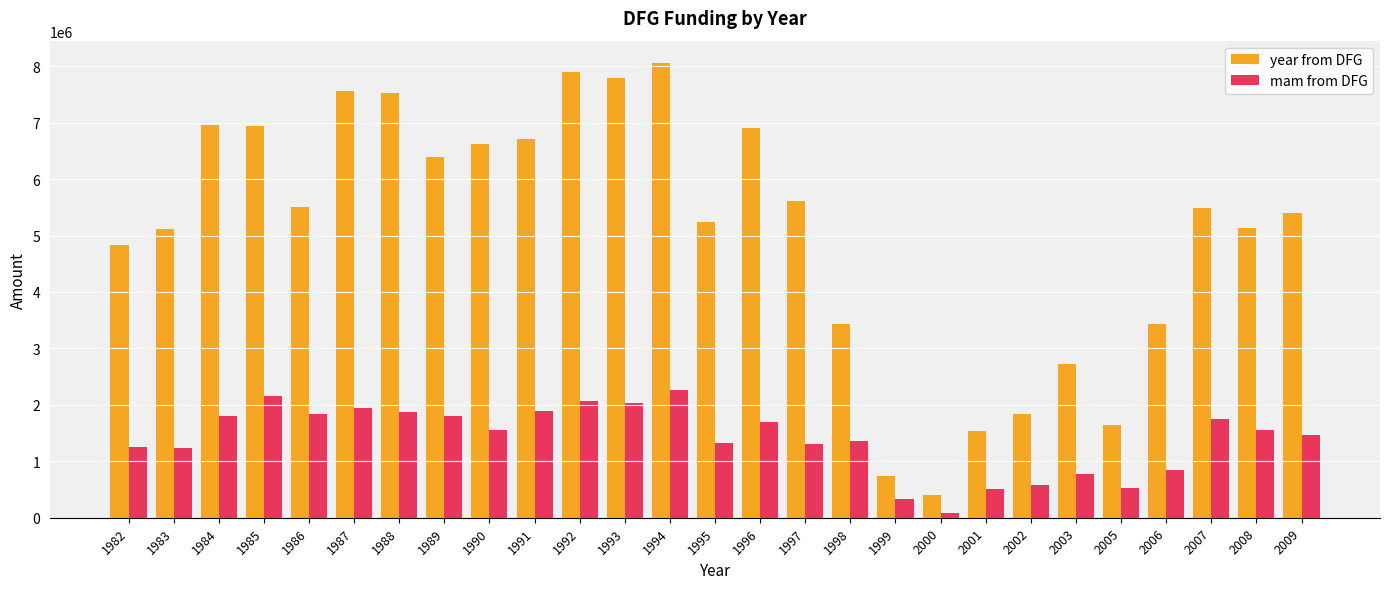

What are all the series names shown in the legend?

year from DFG, mam from DFG